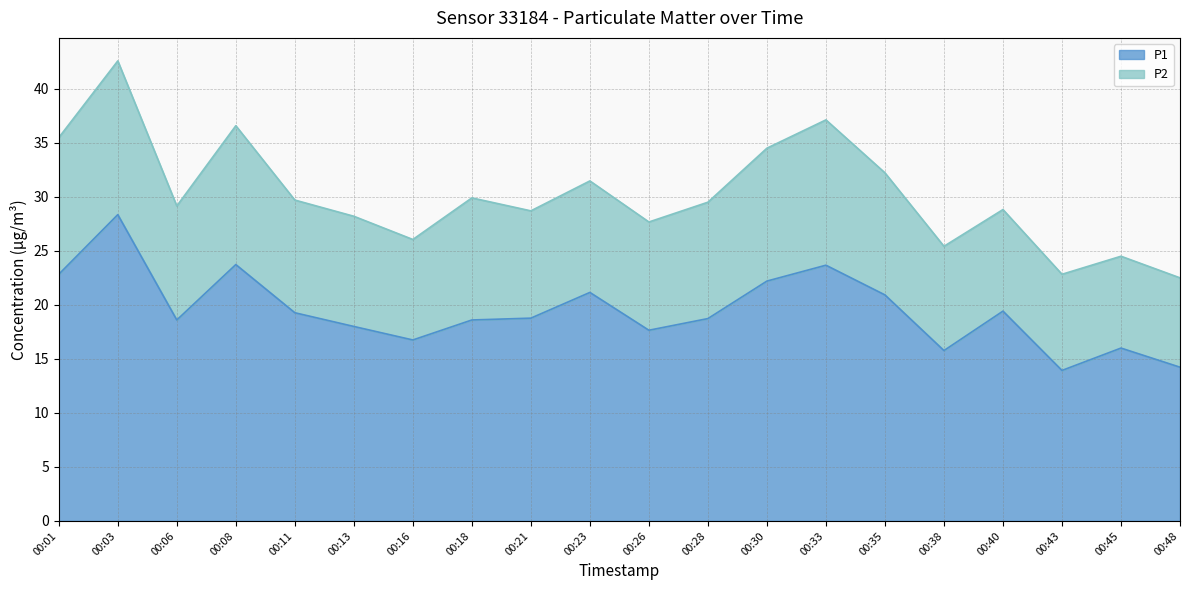

List the labels in order of value, smallest first.

00:43, 00:48, 00:38, 00:45, 00:16, 00:26, 00:13, 00:06, 00:18, 00:28, 00:21, 00:11, 00:40, 00:35, 00:23, 00:30, 00:01, 00:33, 00:08, 00:03